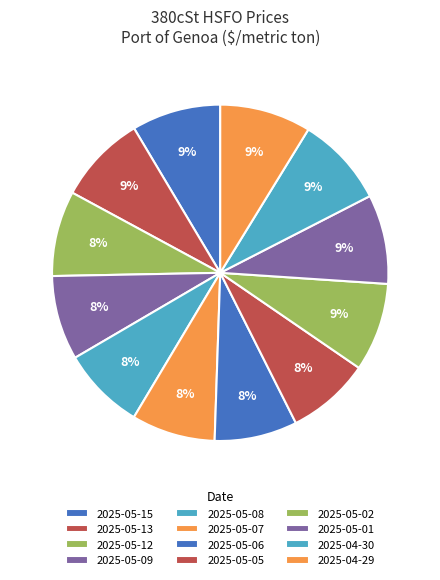

Count the number of slices in the pie.

12